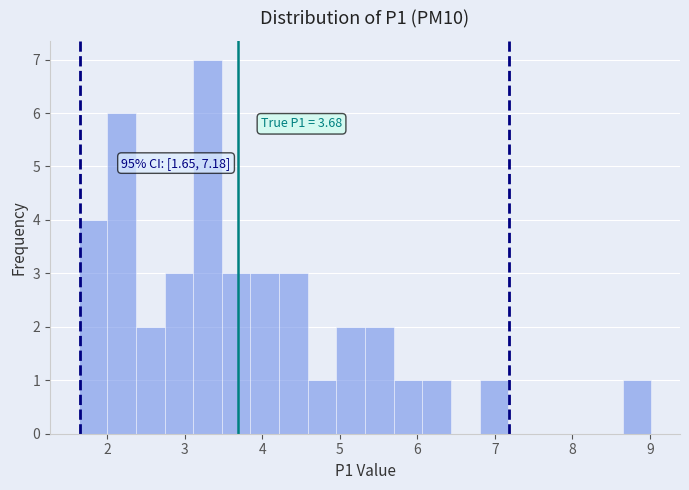

Around what value on the x-axis is the tallest bar? Give the approximate position of its centre, as read against the axis.

3.3